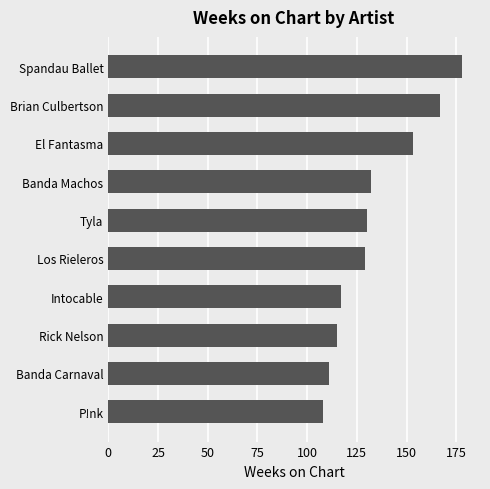

Reading bottom to top, list all the values displayed in this chart.

P!nk=108	Banda Carnaval=111	Rick Nelson=115	Intocable=117	Los Rieleros=129	Tyla=130	Banda Machos=132	El Fantasma=153	Brian Culbertson=167	Spandau Ballet=178